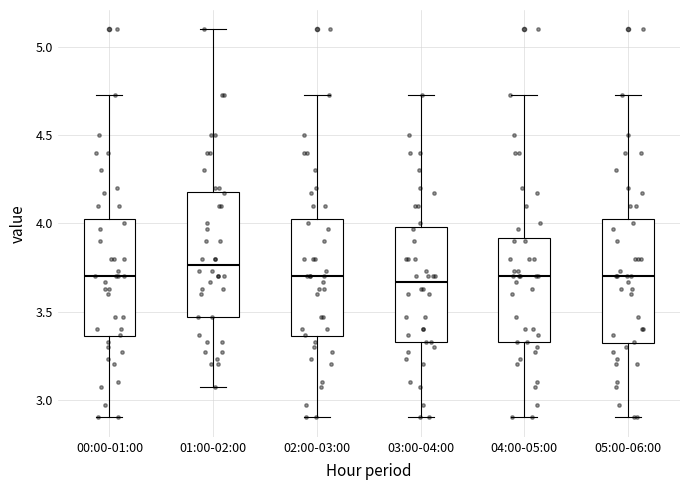

Reading left to right, transcribe this box plot: for each box, give where its median line is, the range the box spans, and where its two whiskers end, as read against the y-axis. The values are not printed on the chart, so give them approximately, as read against the axis.

00:00-01:00: median 3.70, box 3.35 to 4.05, whiskers 2.90 to 4.75
01:00-02:00: median 3.75, box 3.45 to 4.20, whiskers 3.05 to 5.10
02:00-03:00: median 3.70, box 3.35 to 4.05, whiskers 2.90 to 4.75
03:00-04:00: median 3.65, box 3.35 to 4.00, whiskers 2.90 to 4.75
04:00-05:00: median 3.70, box 3.35 to 3.90, whiskers 2.90 to 4.75
05:00-06:00: median 3.70, box 3.30 to 4.05, whiskers 2.90 to 4.75